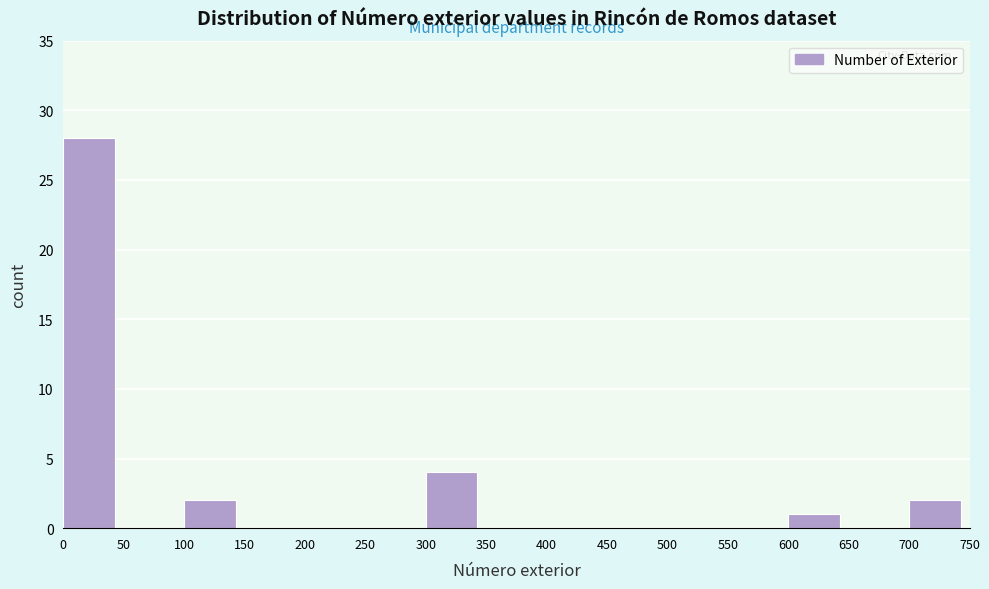

Reading left to right, list every bar in this chart as the range it spans on the x-axis followed by its height. The values are not printed on the chart, so give them approximately, as read against the axis.

0 to 50: 28
50 to 100: 0
100 to 150: 2
150 to 200: 0
200 to 250: 0
250 to 300: 0
300 to 350: 4
350 to 400: 0
400 to 450: 0
450 to 500: 0
500 to 550: 0
550 to 600: 0
600 to 650: 1
650 to 700: 0
700 to 750: 2